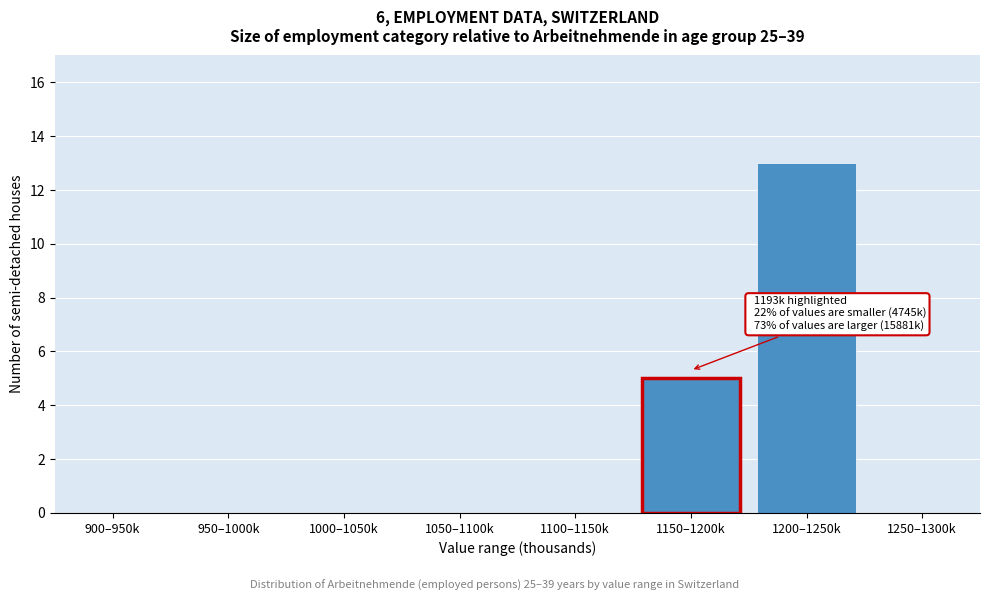

Reading right to left, list all the values displayed in this chart.

1250–1300k=0	1200–1250k=13	1150–1200k=5	1100–1150k=0	1050–1100k=0	1000–1050k=0	950–1000k=0	900–950k=0